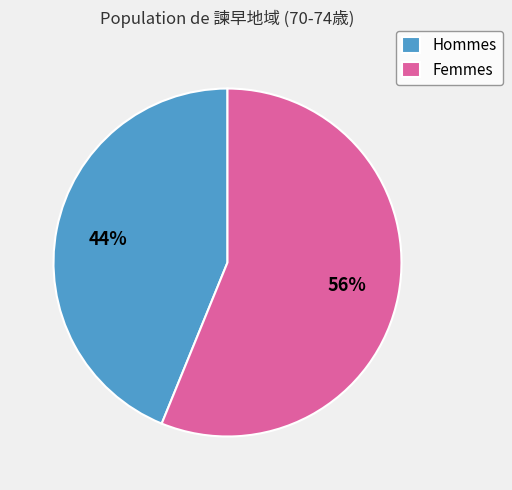

Is it true that Femmes is 56% of the pie?

True